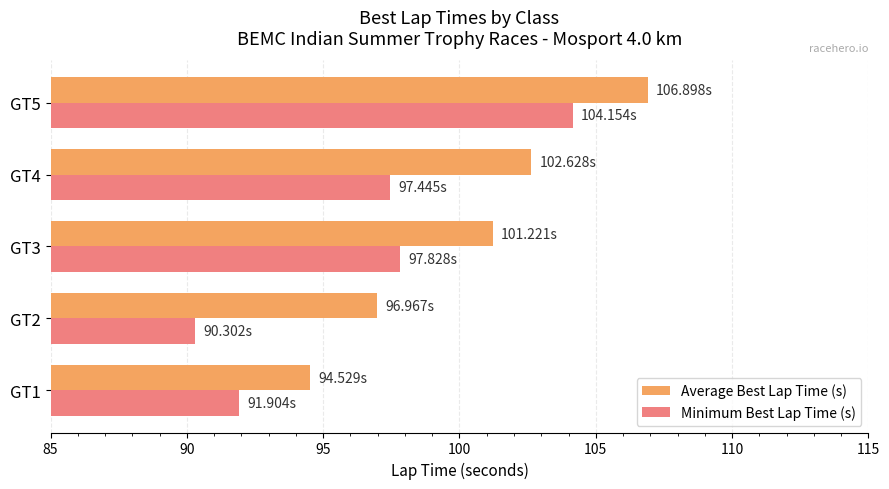

What is the average value of the Average Best Lap Time (s) series?

100.4